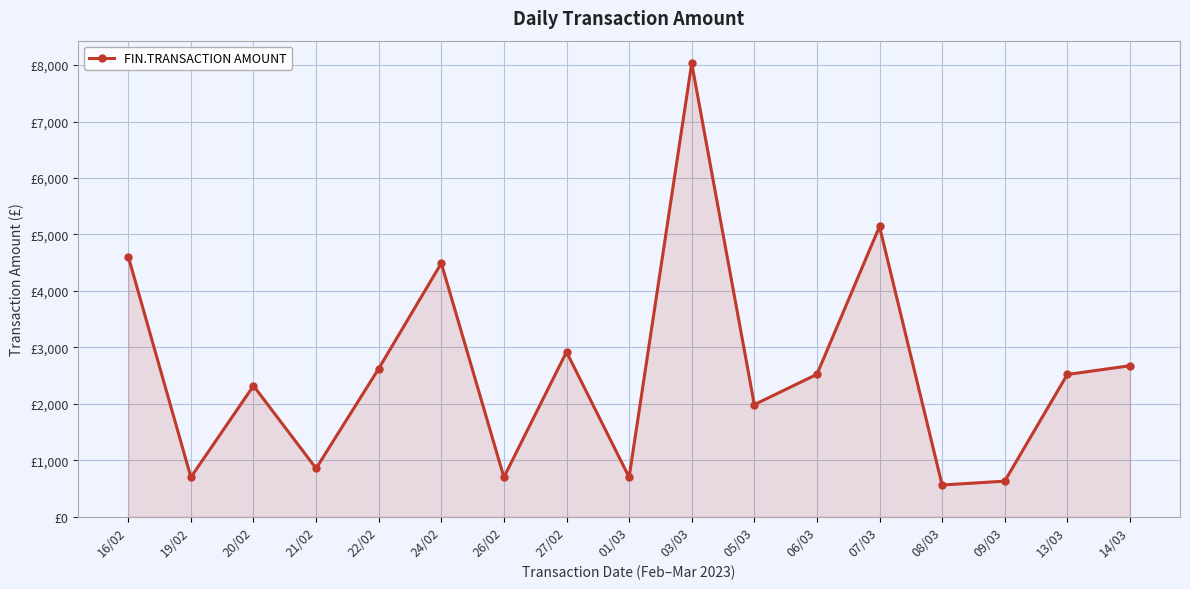

What is the difference between the maximum and minimum values?

7468.8